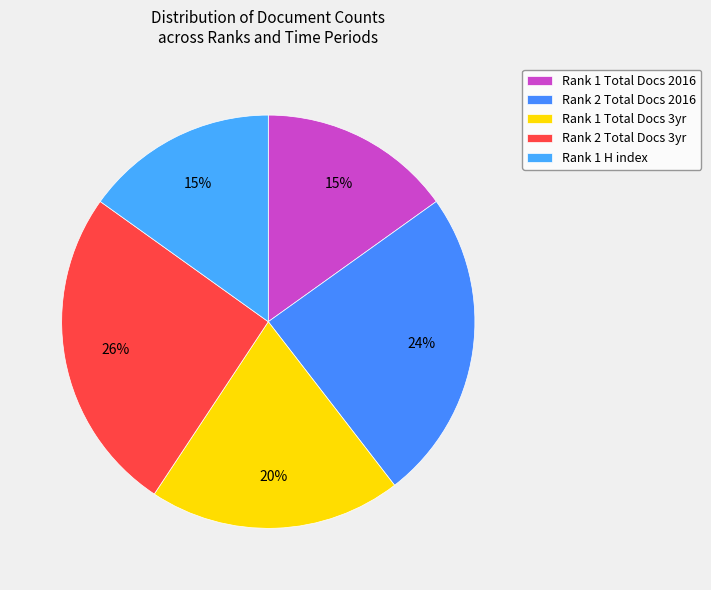

Which slice is the largest?

Total Docs. (3years) - Rank 2